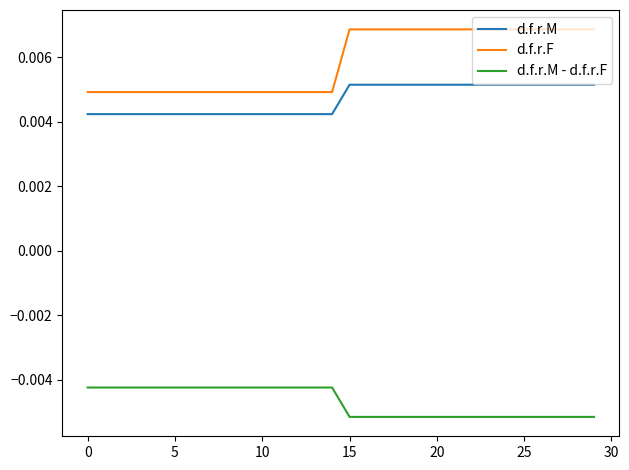

Which series has the widest spread of values?

d.f.r.F